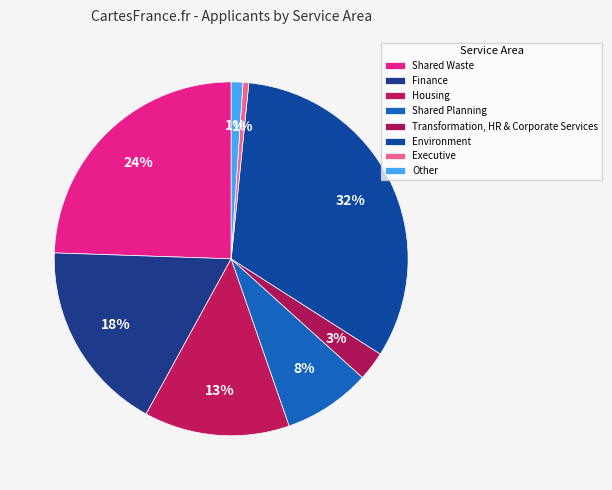

Is the sum of Other and Housing greater than half?

No